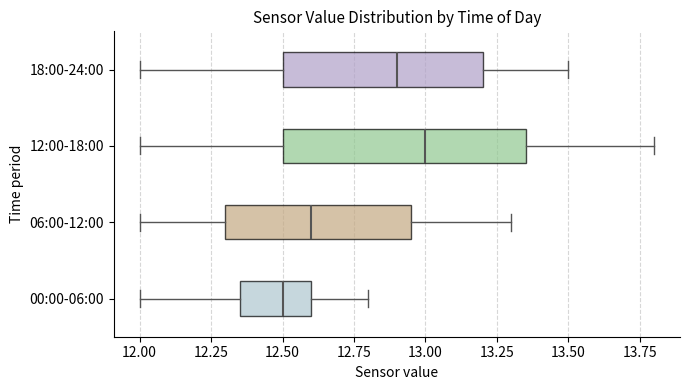

Comparing the boxes themselves (not the whiskers), which one is the widest?

12:00-18:00